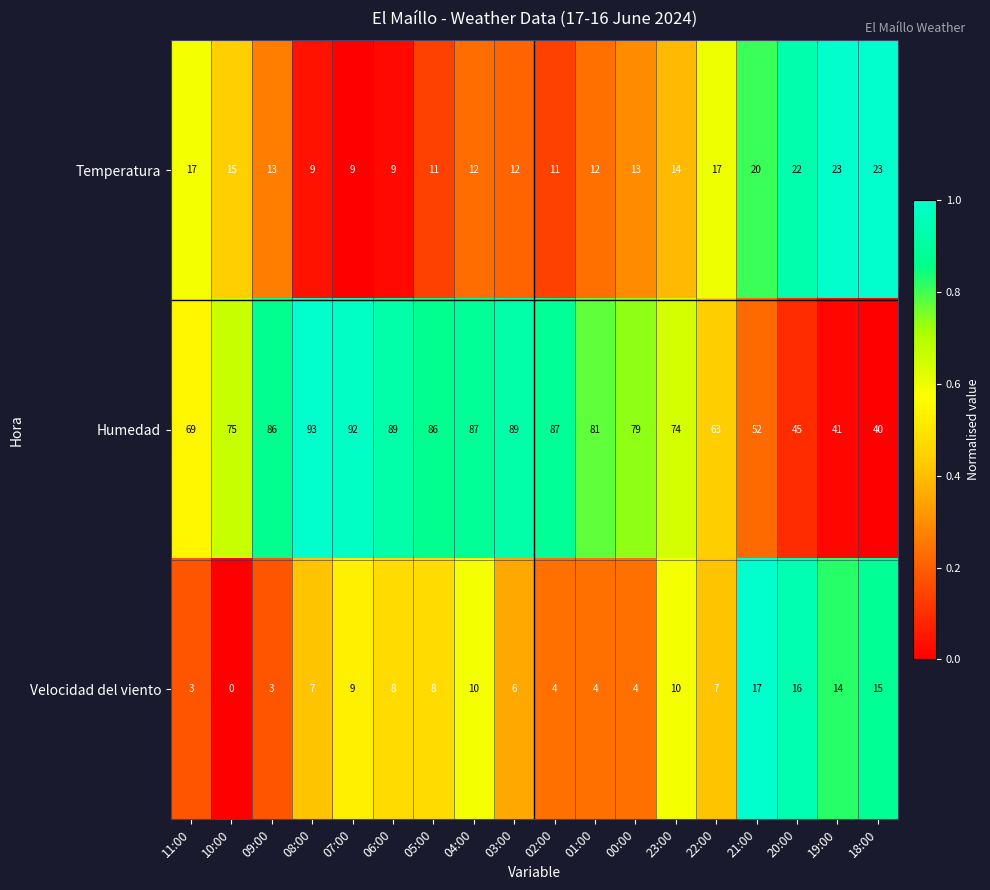

What is the difference between the Velocidad del viento values at 09:00 and 19:00?

11